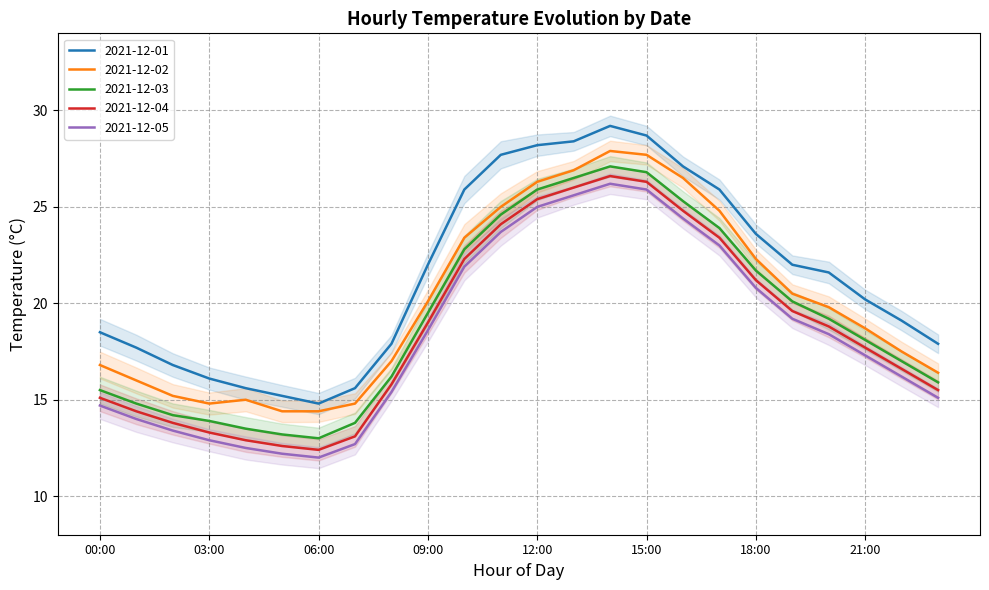

True or false: 2021-12-01 and 2021-12-05 cross at least once.

False